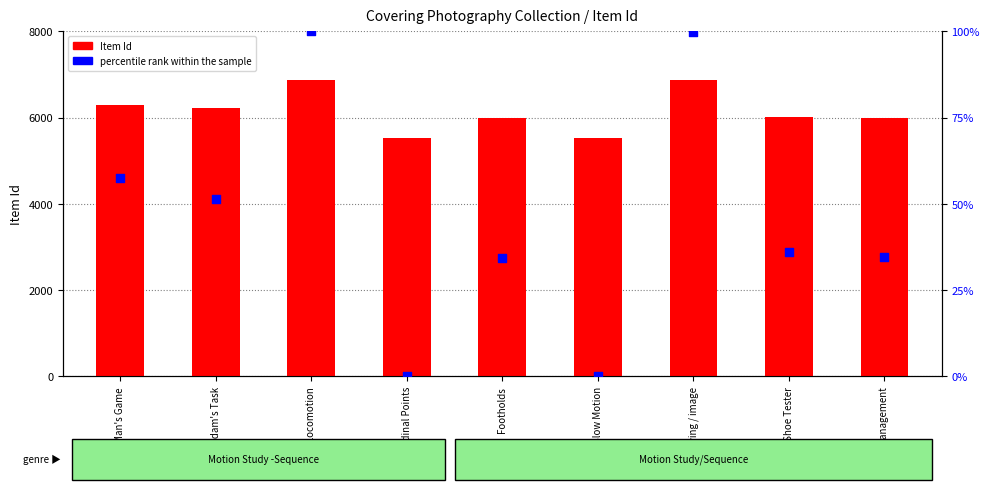

At which category is the sum across all series the highest?

Animal Locomotion